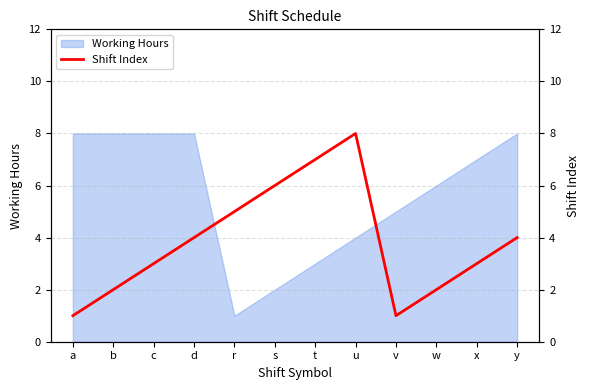

At which label does the data first exceed 4?

r